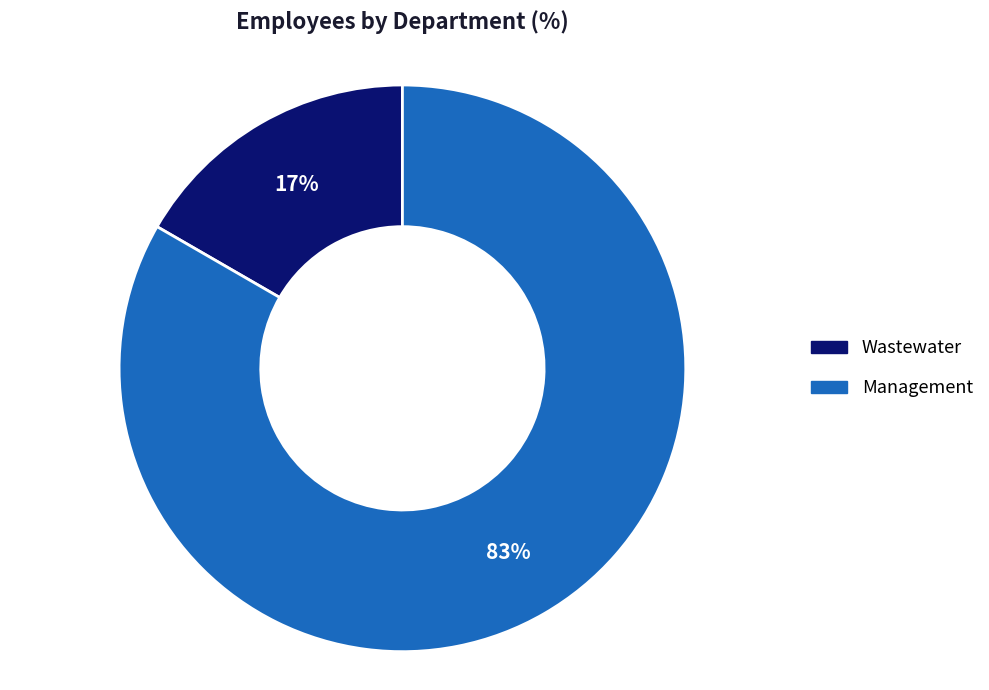

Which category has the smallest portion of the pie?

Wastewater